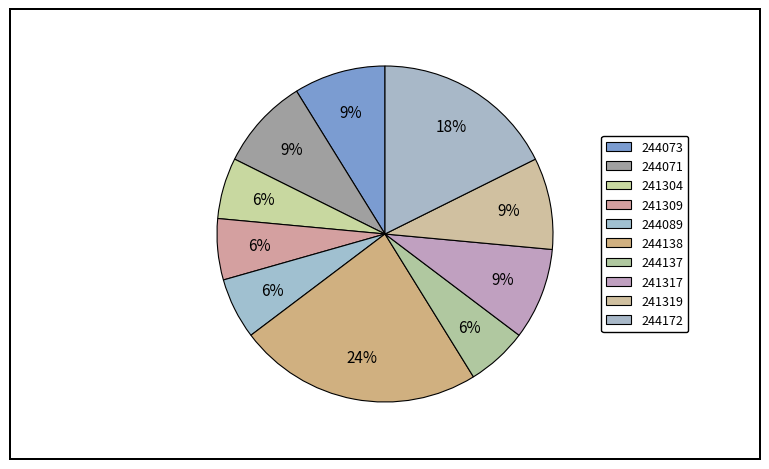

The 244172 slice represents 18% of the pie. True or false?

True